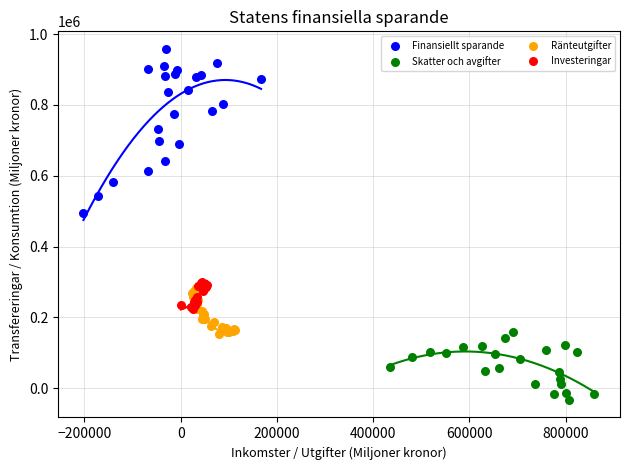

What are all the series names shown in the legend?

Finansiellt sparande, Skatter och avgifter, Ränteutgifter, Investeringar